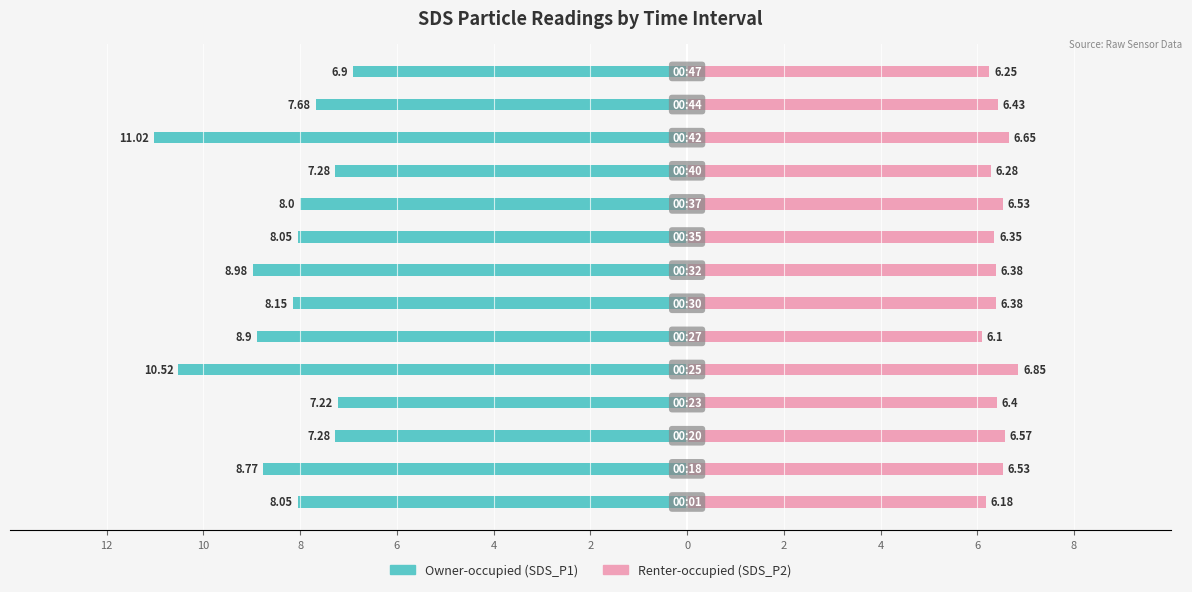

What are all the series names shown in the legend?

Owner-occupied, Renter-occupied